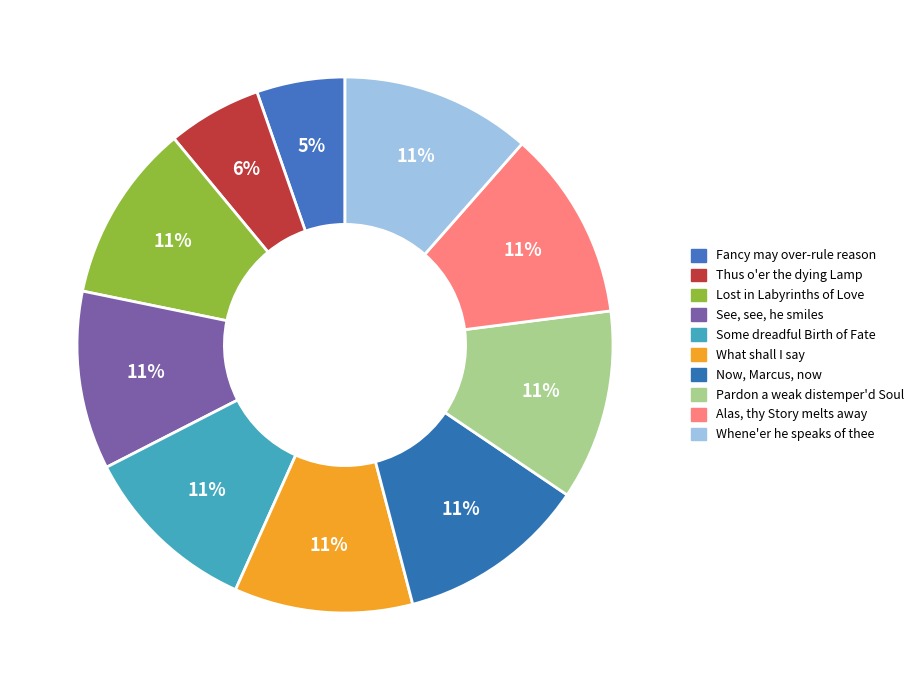

How many segments does this pie chart have?

10